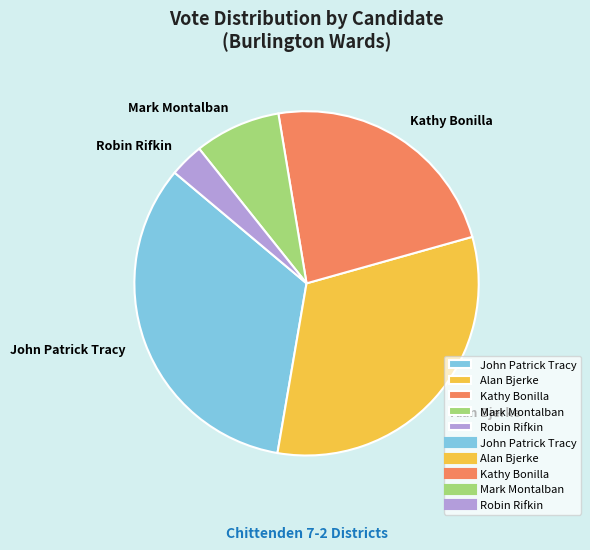

Is it true that Alan Bjerke is 22% of the pie?

False